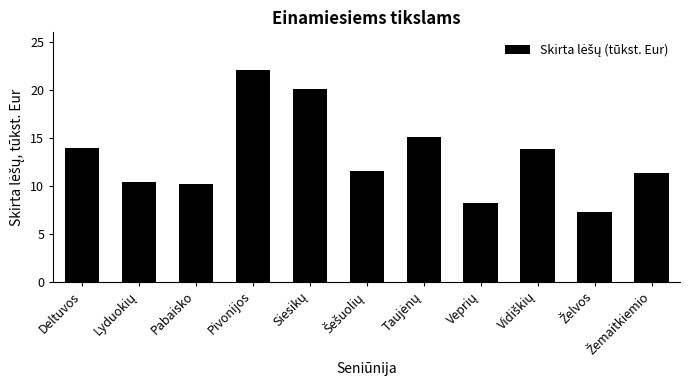

What is the label of the 4th bar from the left?

Pivonijos